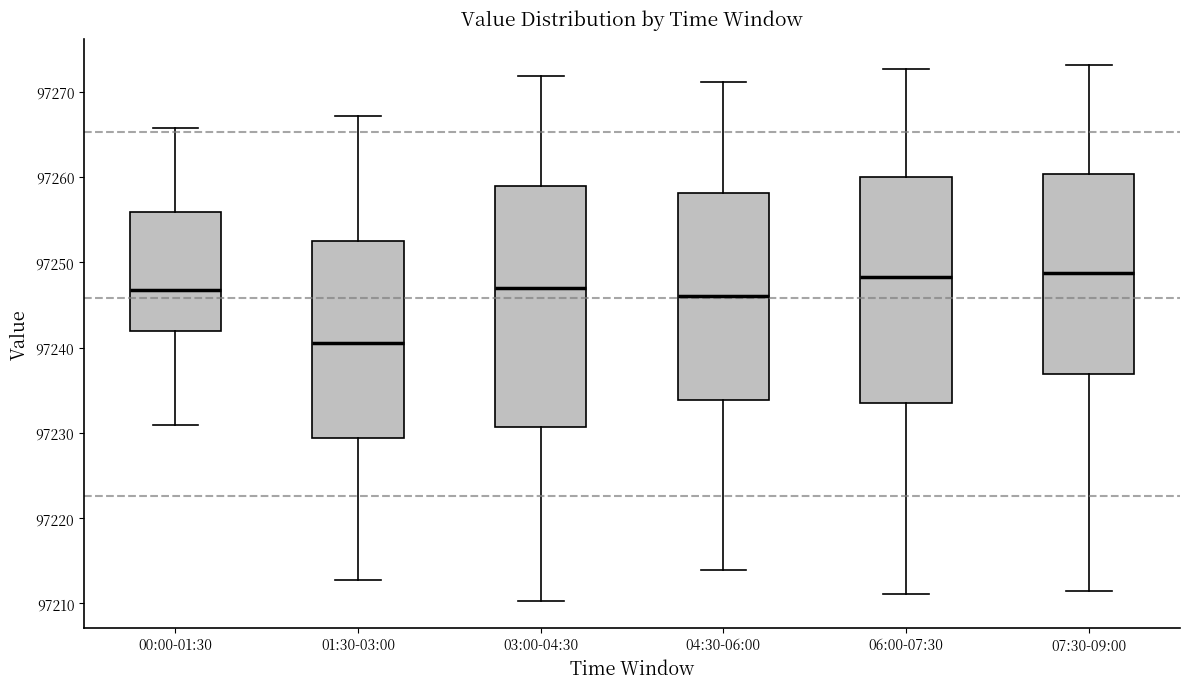

Which box is the tallest, from its lower edge to its upper edge?

03:00-04:30